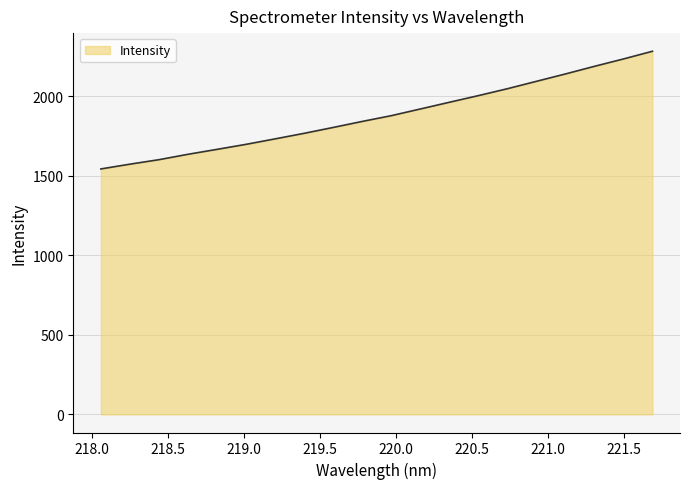

What is the maximum value shown in the chart?

2281.5